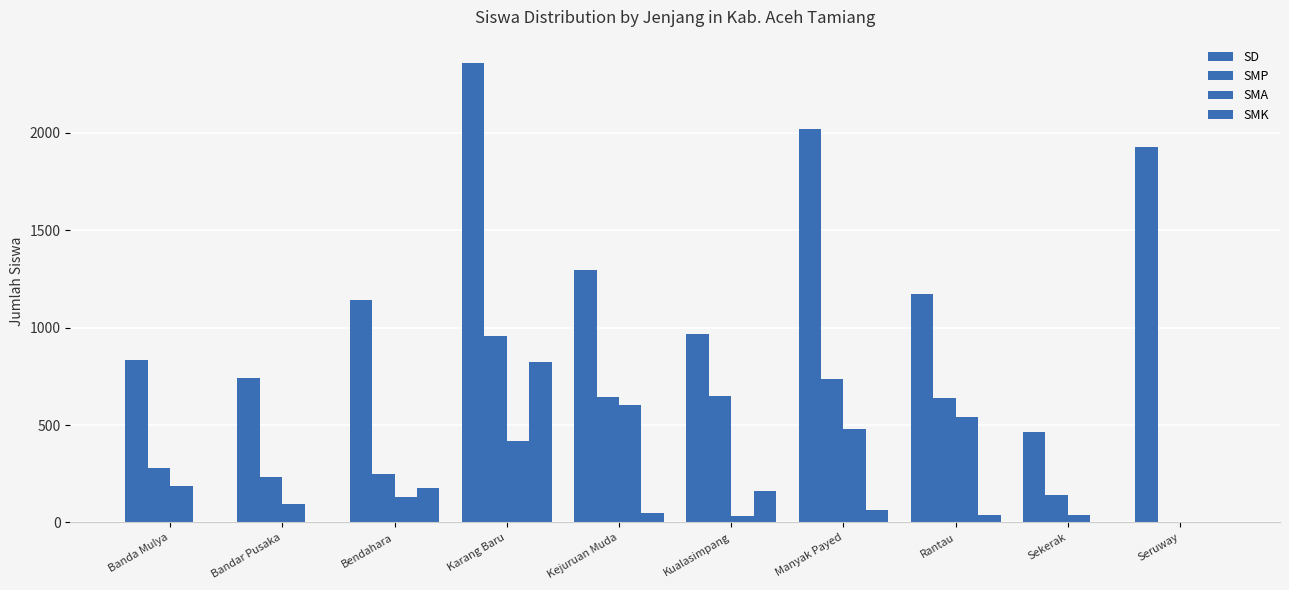

Which series has the largest total across all categories?

SD